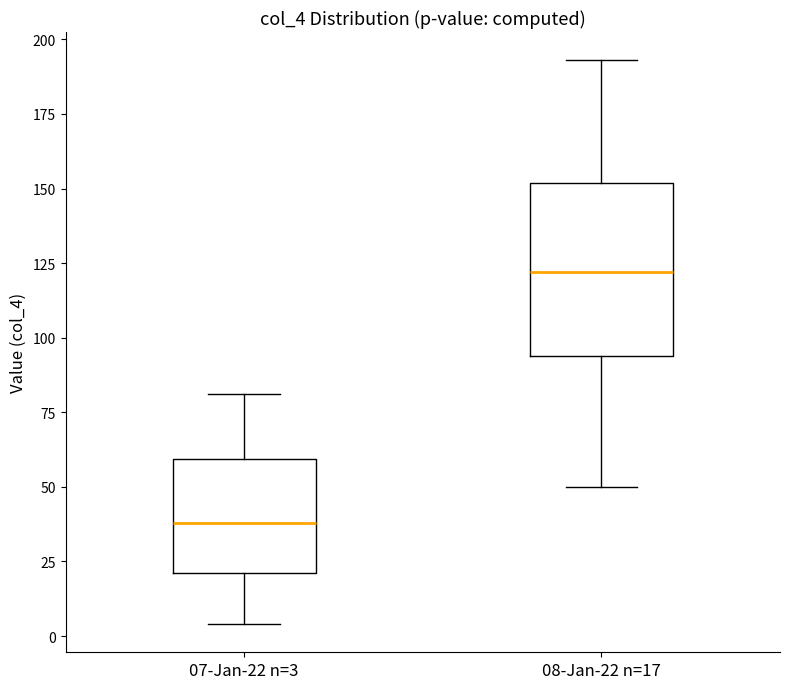

Comparing the boxes themselves (not the whiskers), which one is the tallest?

08-Jan-22 n=17